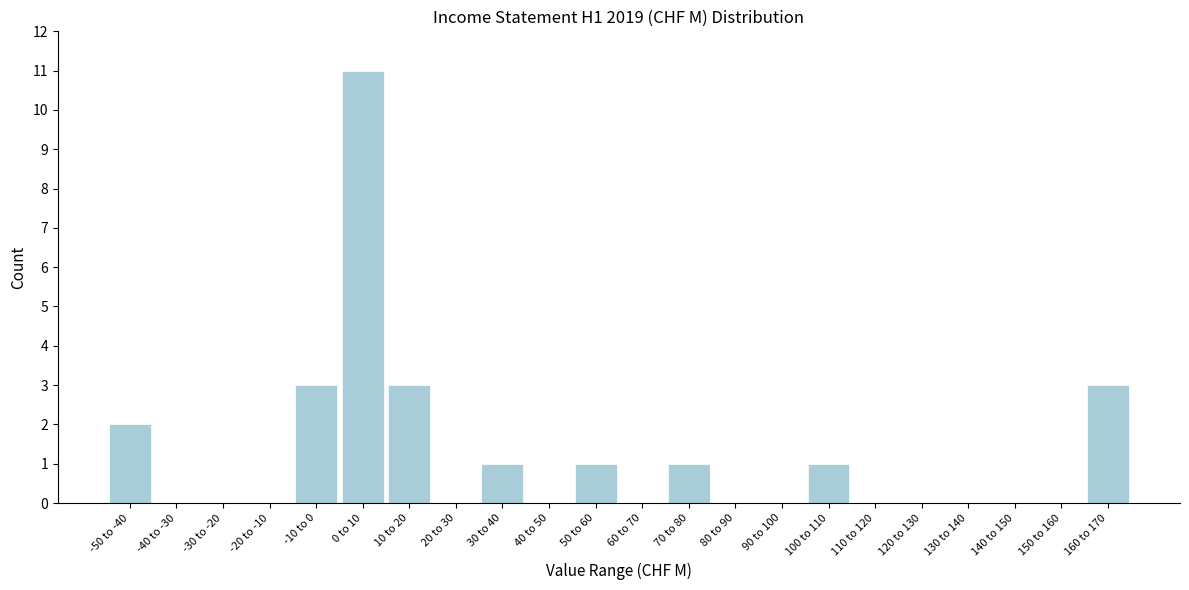

Reading left to right, list all the values displayed in this chart.

-50 to -40=2	-40 to -30=0	-30 to -20=0	-20 to -10=0	-10 to 0=3	0 to 10=11	10 to 20=3	20 to 30=0	30 to 40=1	40 to 50=0	50 to 60=1	60 to 70=0	70 to 80=1	80 to 90=0	90 to 100=0	100 to 110=1	110 to 120=0	120 to 130=0	130 to 140=0	140 to 150=0	150 to 160=0	160 to 170=3